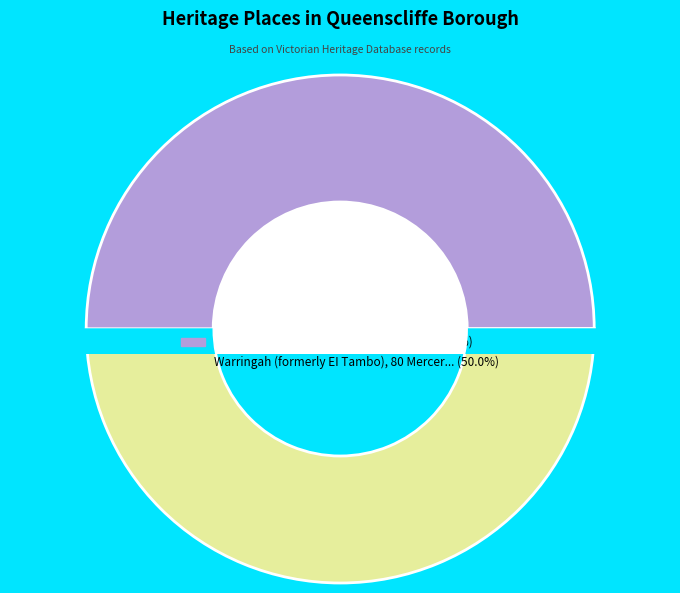

Between Doongara, 62 Hesse Street, Queenscliff and Warringah (formerly EI Tambo), 80 Mercer Street, which is larger?

Warringah (formerly EI Tambo), 80 Mercer Street